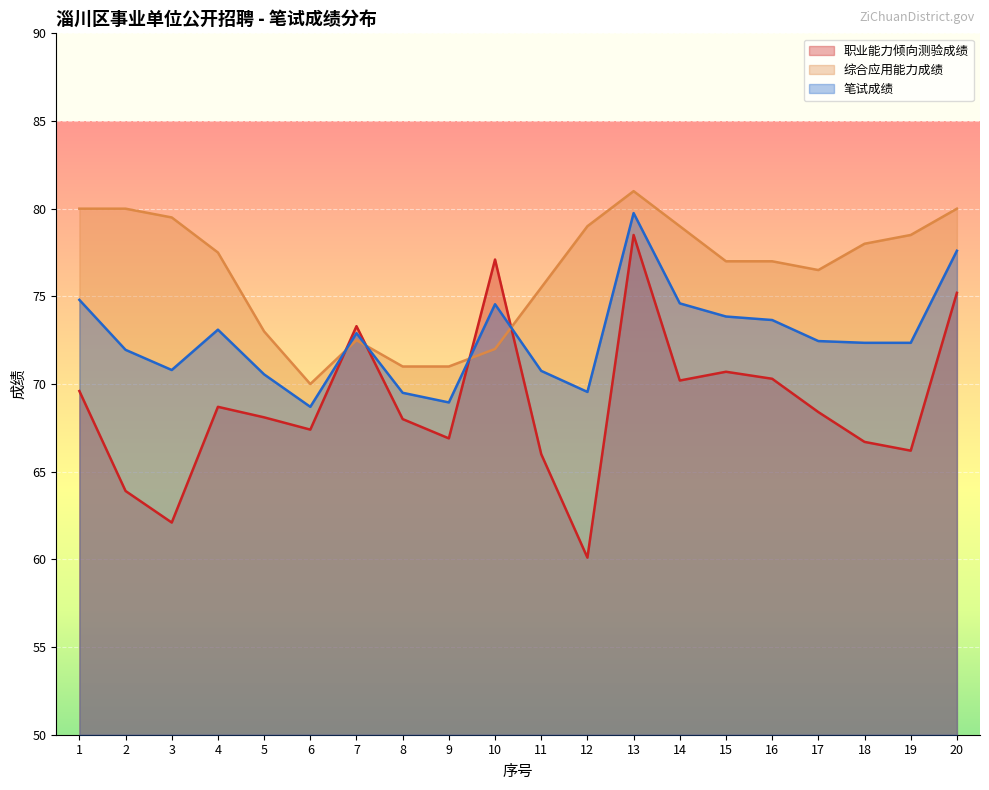

After their last crossing, which series has the higher values: 职业能力倾向测验成绩 or 综合应用能力成绩?

综合应用能力成绩